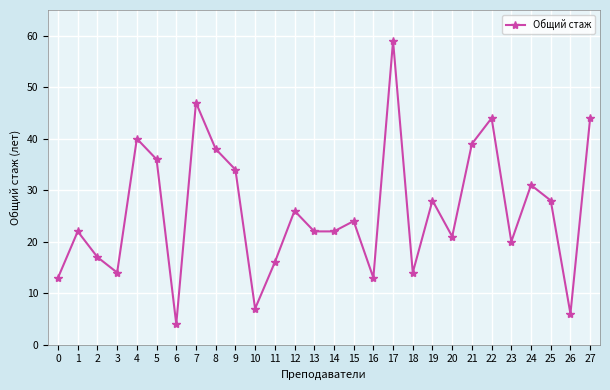

The chart shows a value of 21 at 3. True or false?

False